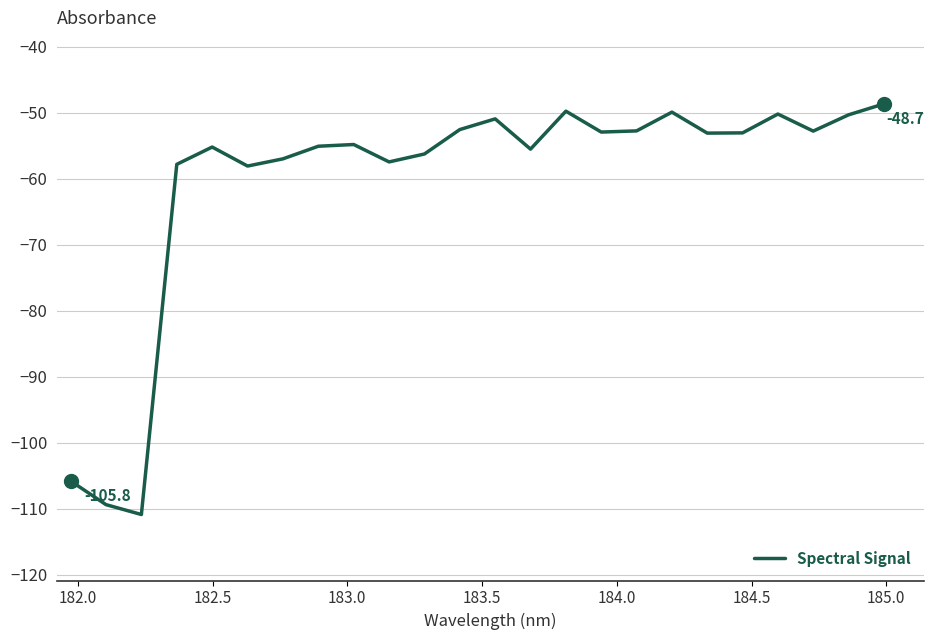

What is the difference between the maximum and minimum values?

62.2